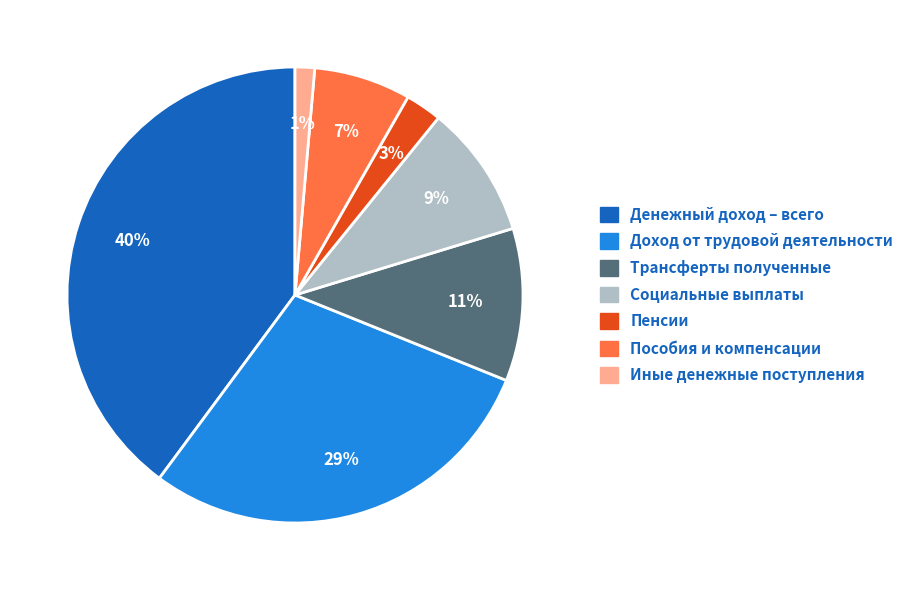

To the nearest percent, what percentage of the pie is Доход от трудовой деятельности?

29%